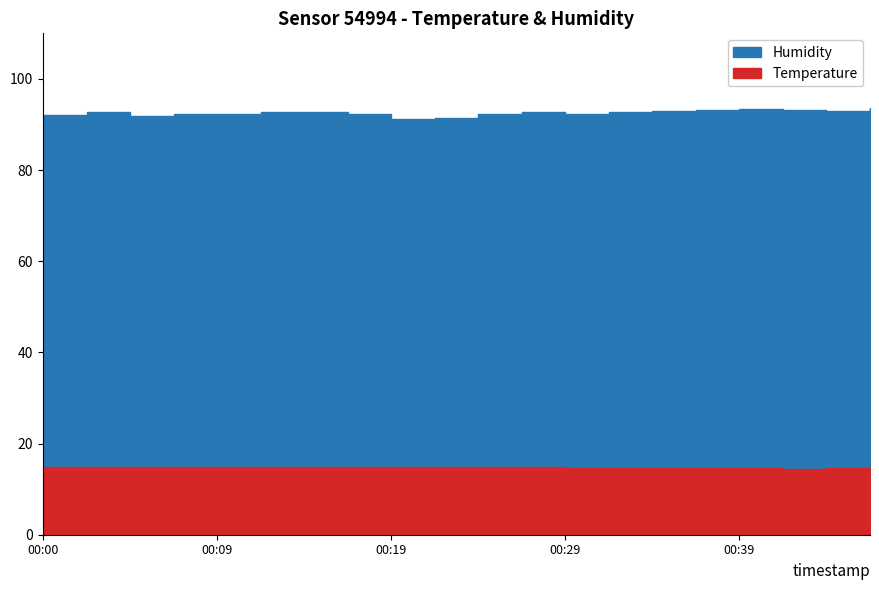

True or false: Humidity and Temperature intersect in this chart.

False